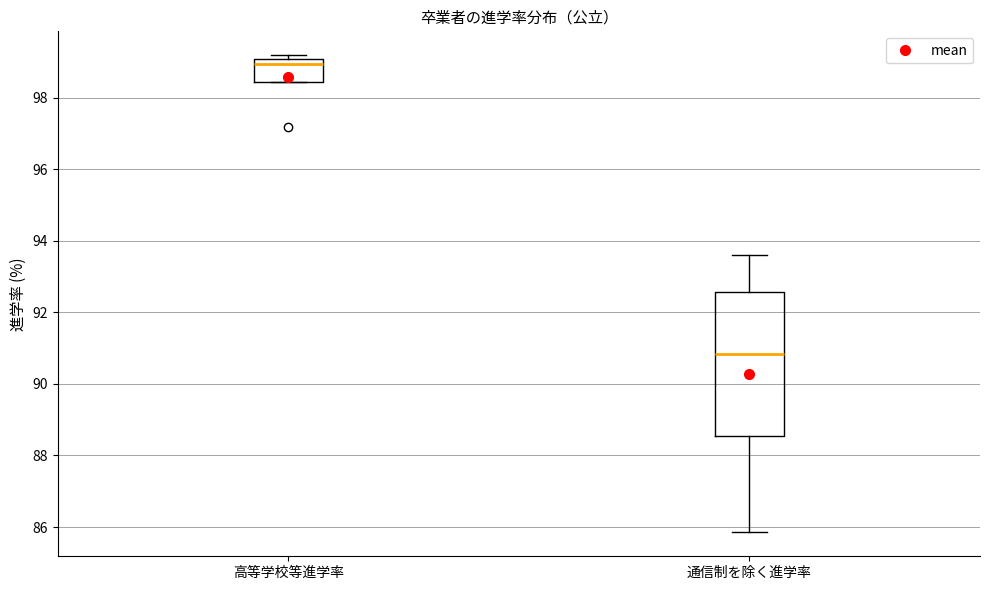

Where does the upper whisker of the box for 通信制を除く進学率 end on the y-axis? The values are not printed on the chart, so give them approximately, as read against the axis.

93.6